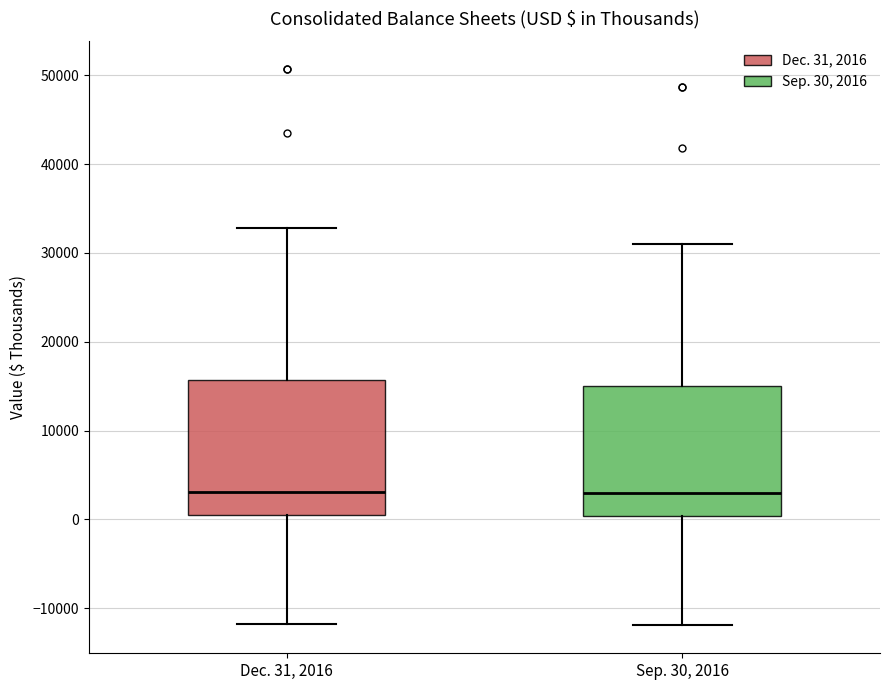

Reading left to right, transcribe this box plot: for each box, give where its median line is, the range the box spans, and where its two whiskers end, as read against the y-axis. The values are not printed on the chart, so give them approximately, as read against the axis.

Dec. 31, 2016: median 3000, box 0 to 16000, whiskers -12000 to 33000
Sep. 30, 2016: median 3000, box 0 to 15000, whiskers -12000 to 31000